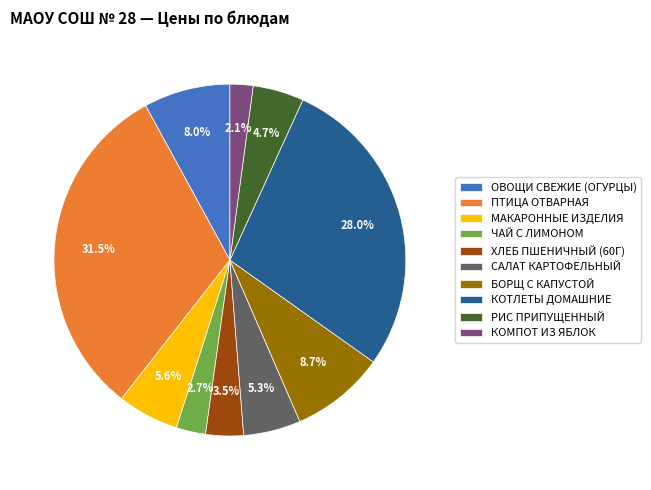

Count the number of slices in the pie.

10